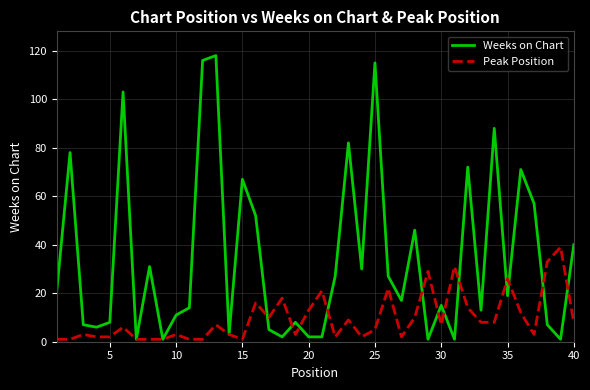

Which series has the largest range (max minus min)?

Weeks on Chart